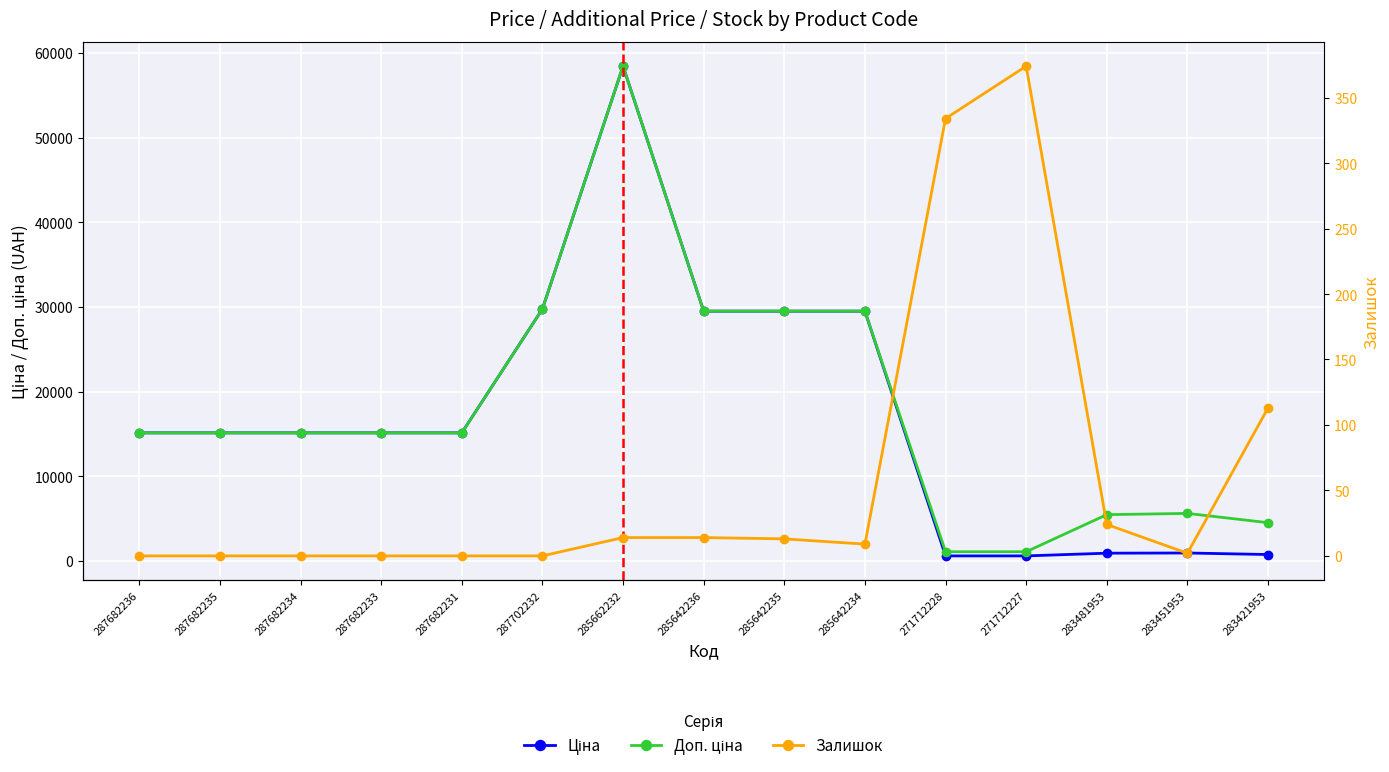

True or false: Доп. ціна and Залишок cross at least once.

False